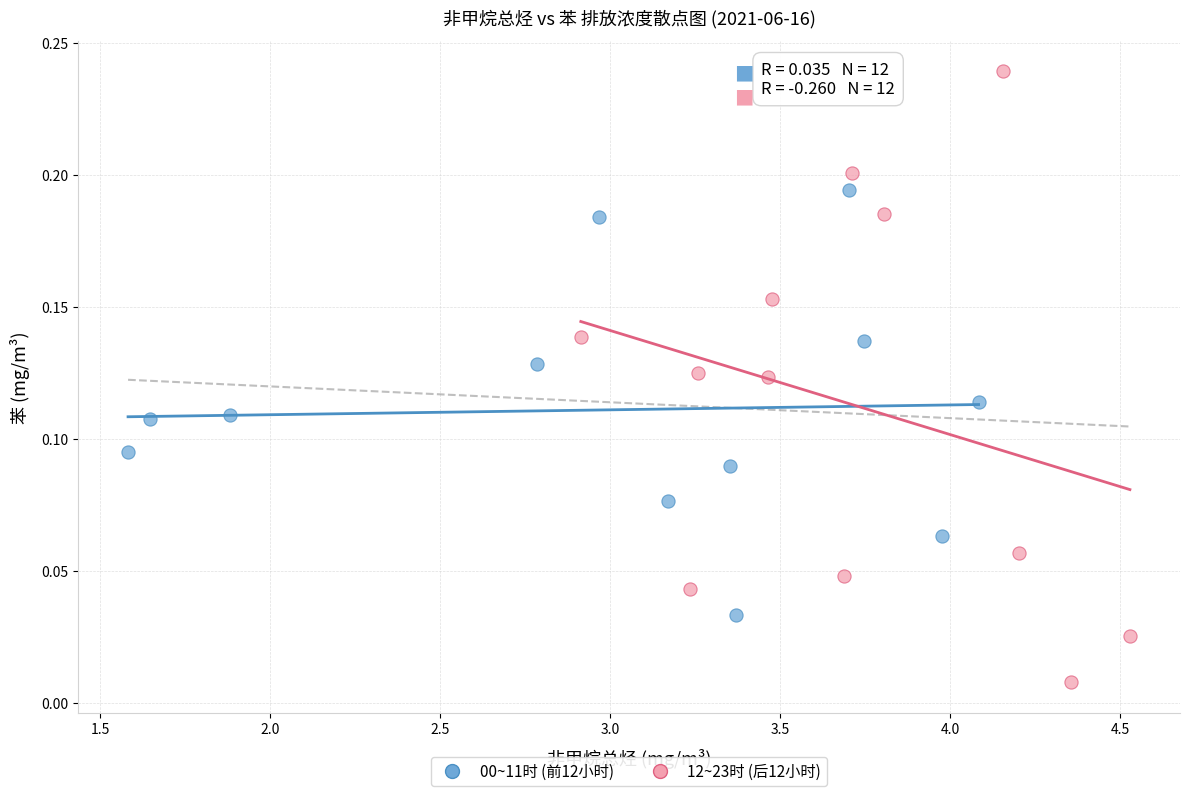

Which series contains the highest Y value?

12~23时 (后12小时)